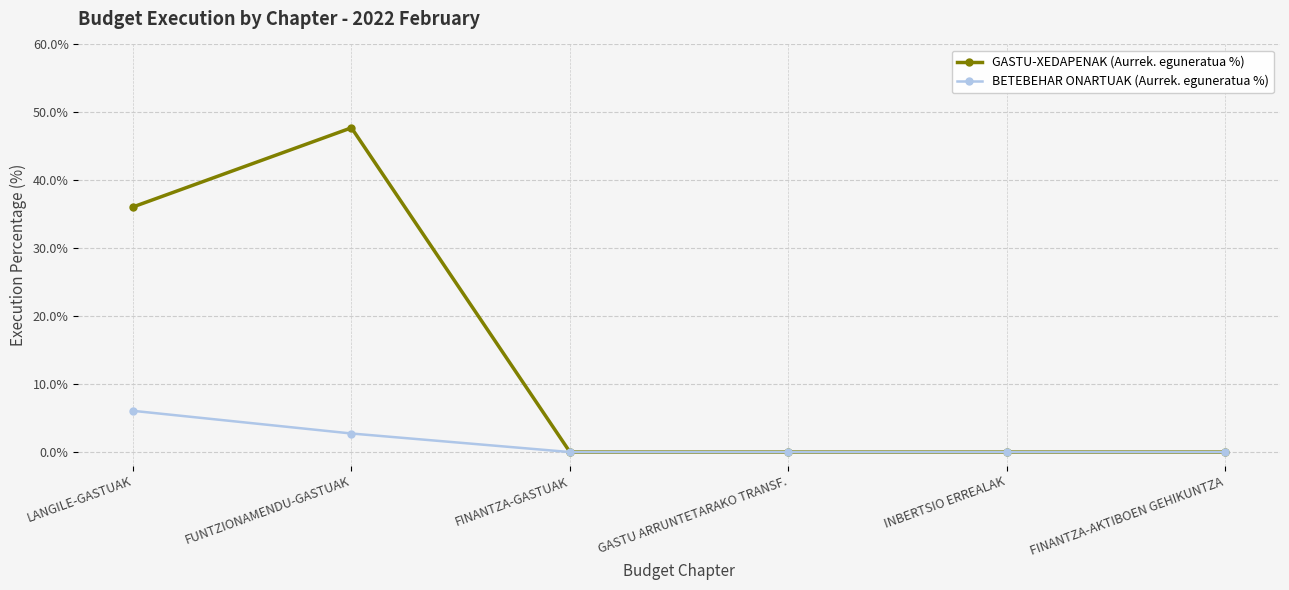

What is the sum of all GASTU-XEDAPENAK (Aurrek. eguneratua %) values?

83.8